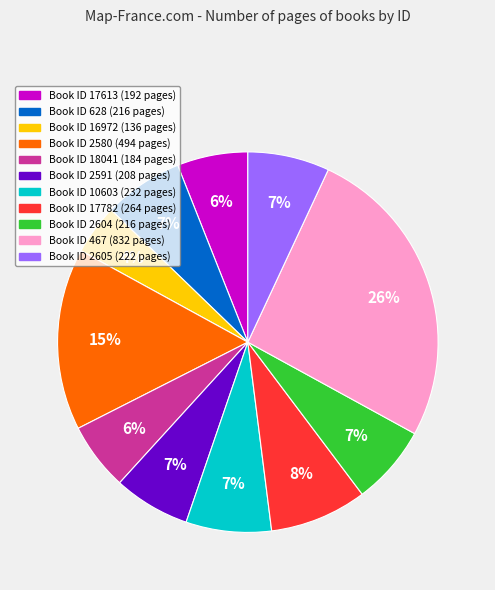

To the nearest percent, what is the average slice percentage?

9%